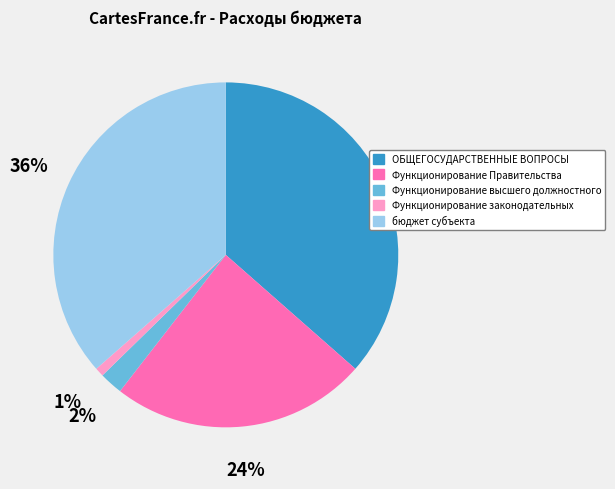

Which category has the smallest portion of the pie?

Функционирование законодательных